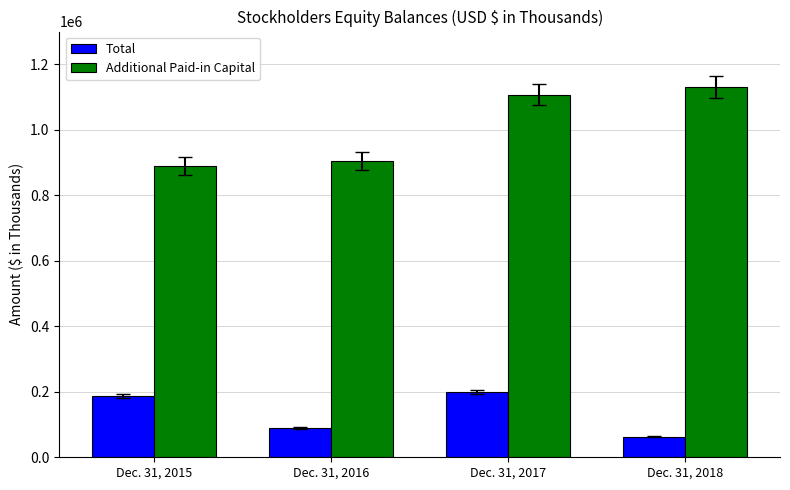

At which label is Additional Paid-in Capital closest to 1010469?

Dec. 31, 2017